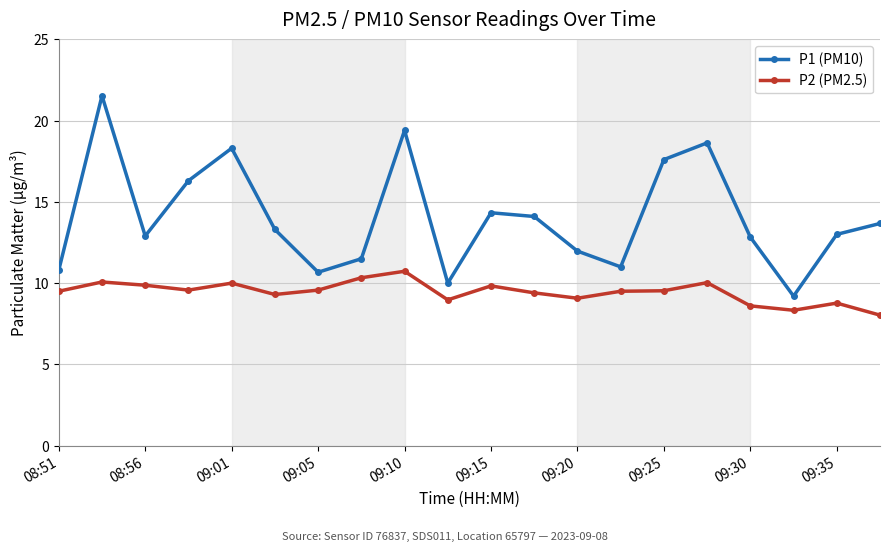

What is the average value of the P1 (PM10) series?

14.1